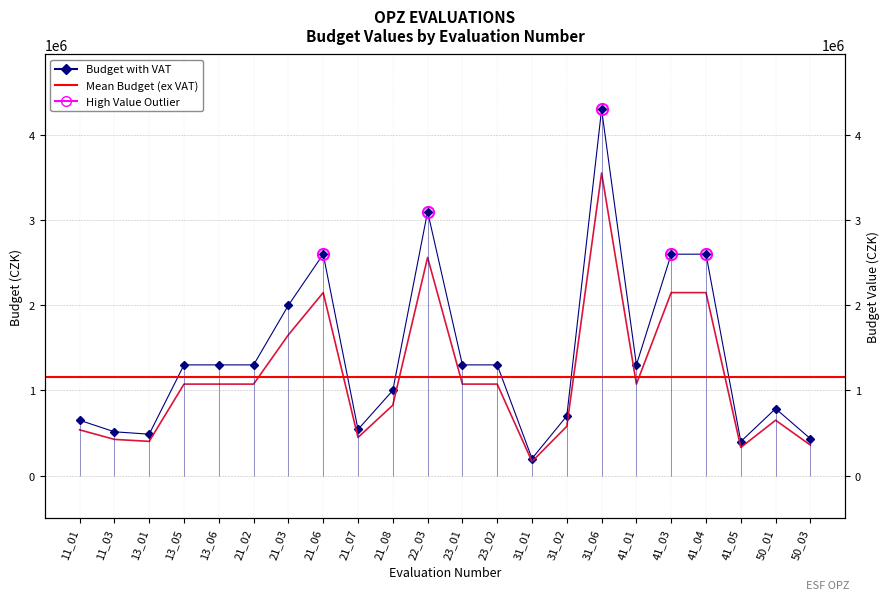

At which category does Budget with VAT reach its first local peak?

21_06